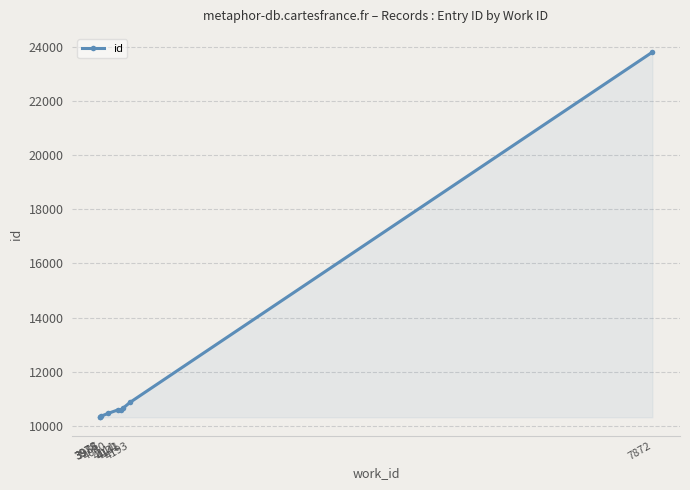

Rank the categories by value from lowest to highest.

3978, 3978, 3986, 4040, 4111, 4131, 4141, 4193, 7872